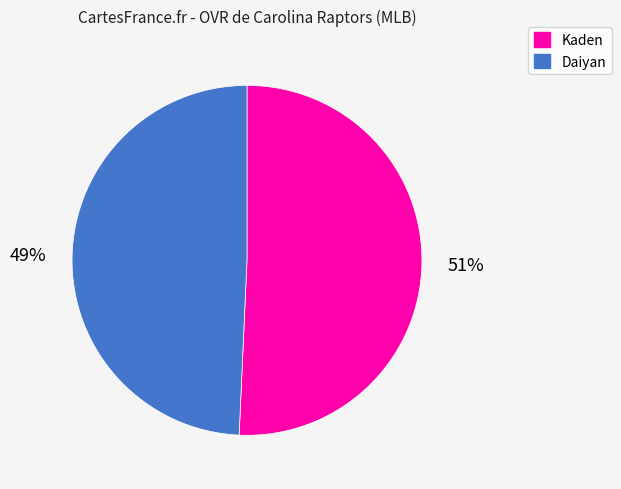

To the nearest percent, what is the average slice percentage?

50%